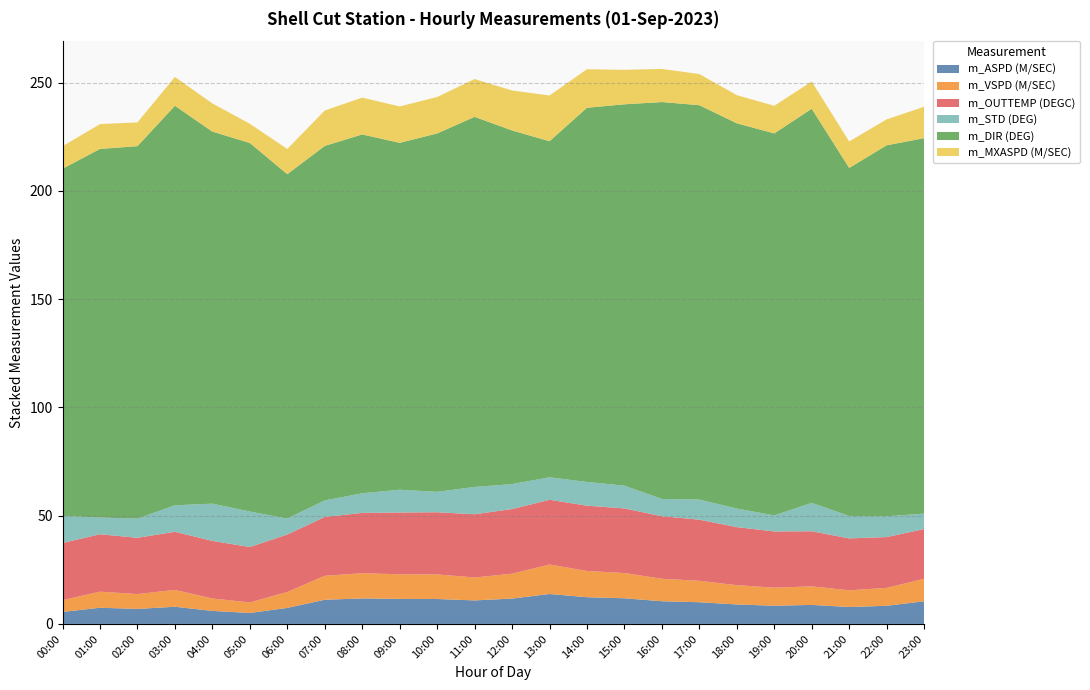

Reading left to right, transcribe all the data shown in this chart.

m_ASPD (M/SEC): 00:00=5.5	01:00=7.5	02:00=6.9	03:00=7.9	04:00=6.0	05:00=5.1	06:00=7.4	07:00=11.2	08:00=11.8	09:00=11.6	10:00=11.5	11:00=10.9	12:00=11.7	13:00=13.8	14:00=12.3	15:00=11.8	16:00=10.5	17:00=10.0	18:00=9.0	19:00=8.4	20:00=8.8	21:00=7.8	22:00=8.4	23:00=10.5
m_VSPD (M/SEC): 00:00=5.4	01:00=7.4	02:00=6.9	03:00=7.8	04:00=5.7	05:00=4.9	06:00=7.3	07:00=11.1	08:00=11.6	09:00=11.4	10:00=11.4	11:00=10.6	12:00=11.5	13:00=13.6	14:00=12.1	15:00=11.7	16:00=10.4	17:00=9.9	18:00=8.9	19:00=8.3	20:00=8.6	21:00=7.7	22:00=8.3	23:00=10.4
m_OUTTEMP (DEGC): 00:00=26.4	01:00=26.5	02:00=26.0	03:00=26.9	04:00=26.6	05:00=25.6	06:00=26.5	07:00=27.2	08:00=27.9	09:00=28.5	10:00=28.7	11:00=29.2	12:00=29.9	13:00=29.9	14:00=30.1	15:00=29.9	16:00=28.9	17:00=28.2	18:00=26.8	19:00=25.9	20:00=25.4	21:00=24.0	22:00=23.5	23:00=23.0
m_STD (DEG): 00:00=12.5	01:00=7.7	02:00=8.8	03:00=12.2	04:00=17.2	05:00=16.4	06:00=7.4	07:00=7.6	08:00=9.1	09:00=10.5	10:00=9.4	11:00=12.6	12:00=11.5	13:00=10.4	14:00=10.9	15:00=10.5	16:00=8.0	17:00=9.3	18:00=8.6	19:00=7.4	20:00=13.1	21:00=10.4	22:00=9.6	23:00=7.1
m_DIR (DEG): 00:00=160.3	01:00=170.2	02:00=172.0	03:00=184.5	04:00=171.8	05:00=170.2	06:00=159.0	07:00=163.7	08:00=165.7	09:00=160.2	10:00=165.5	11:00=170.9	12:00=163.3	13:00=155.2	14:00=172.8	15:00=176.1	16:00=183.3	17:00=182.1	18:00=177.9	19:00=176.4	20:00=182.0	21:00=160.7	22:00=171.3	23:00=173.4
m_MXASPD (M/SEC): 00:00=10.4	01:00=11.5	02:00=11.0	03:00=13.3	04:00=13.0	05:00=8.9	06:00=11.6	07:00=16.4	08:00=17.0	09:00=16.8	10:00=16.8	11:00=17.4	12:00=18.5	13:00=21.1	14:00=17.8	15:00=15.9	16:00=15.3	17:00=14.4	18:00=13.0	19:00=12.7	20:00=12.6	21:00=12.2	22:00=12.0	23:00=14.5